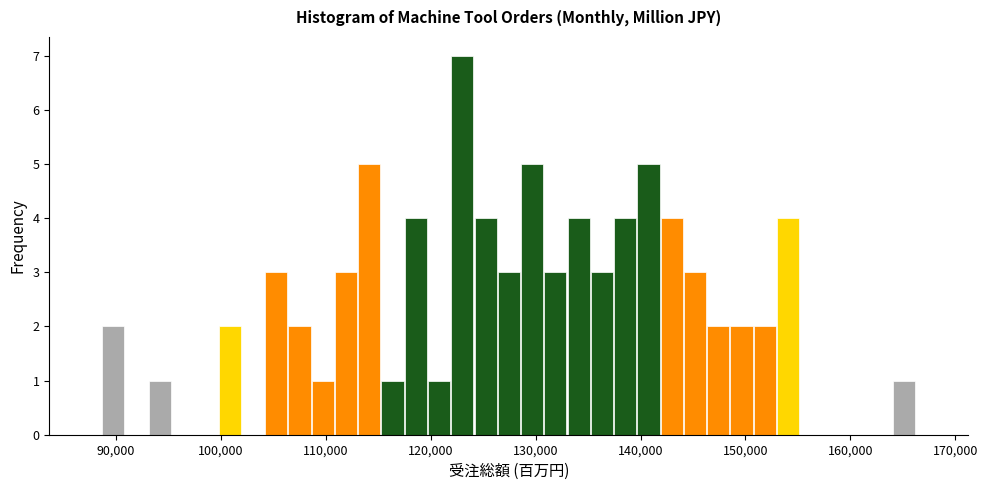

Around what value on the x-axis is the tallest bar? Give the approximate position of its centre, as read against the axis.

123000